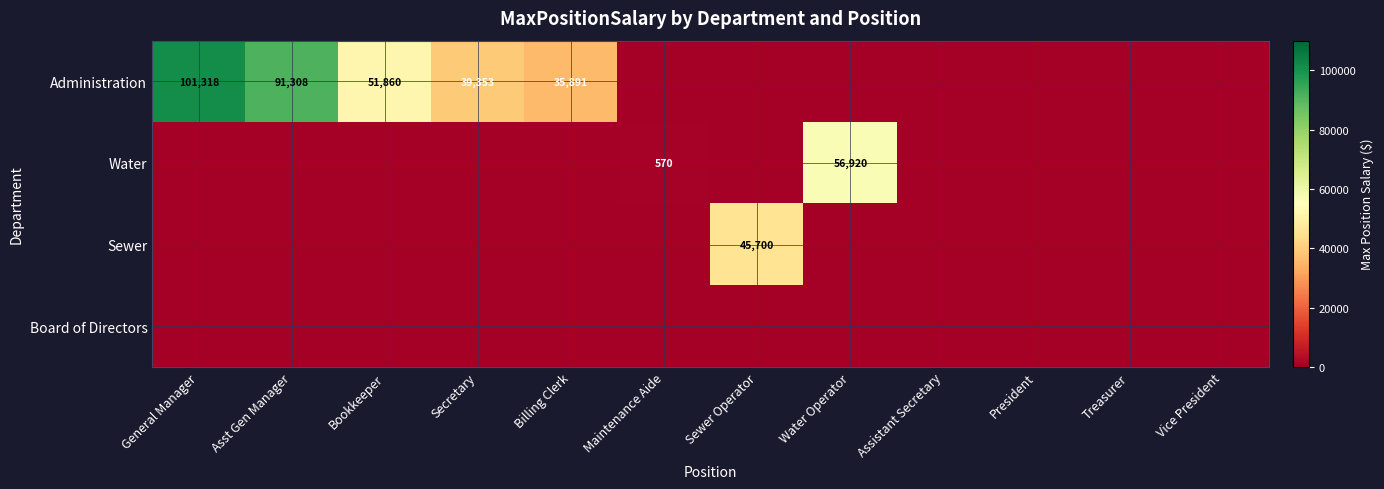

The value of Water at Water Operator is 13576. True or false?

False